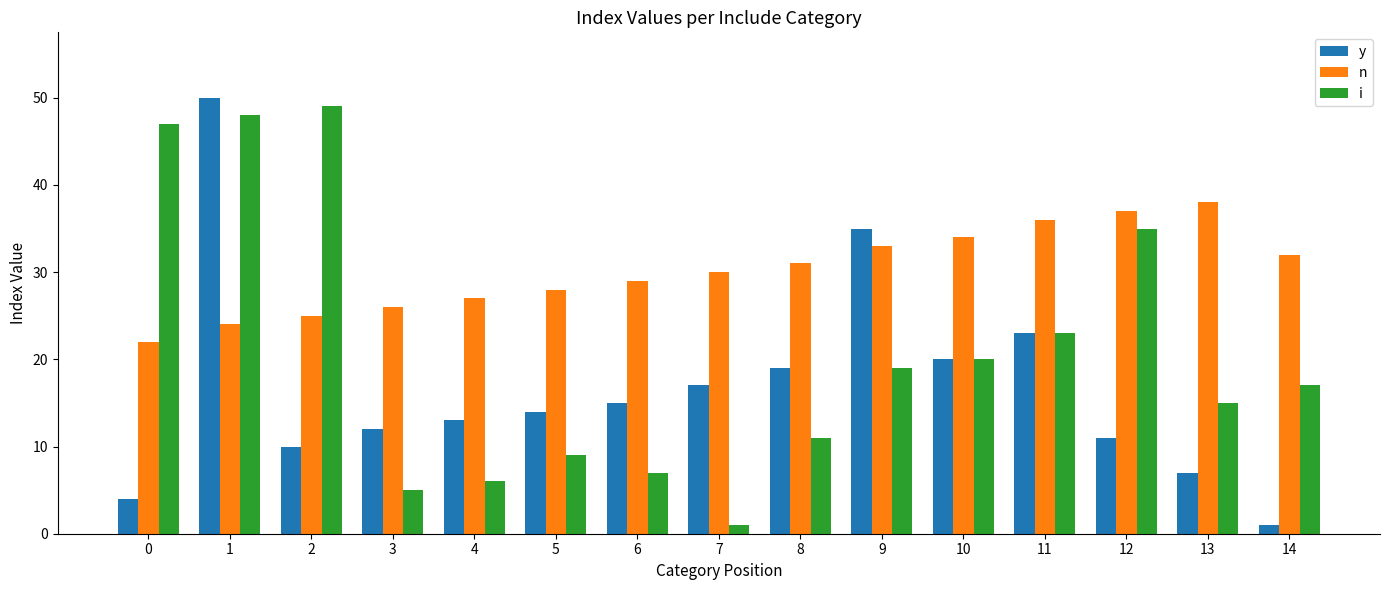

At which category does the chart reach its peak across all series?

1